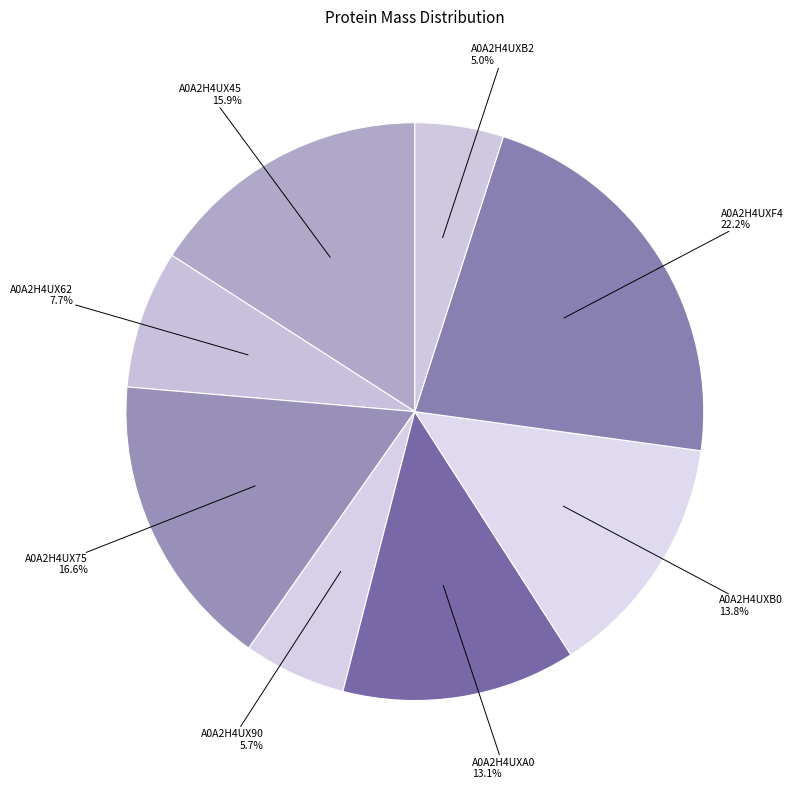

How many segments does this pie chart have?

8